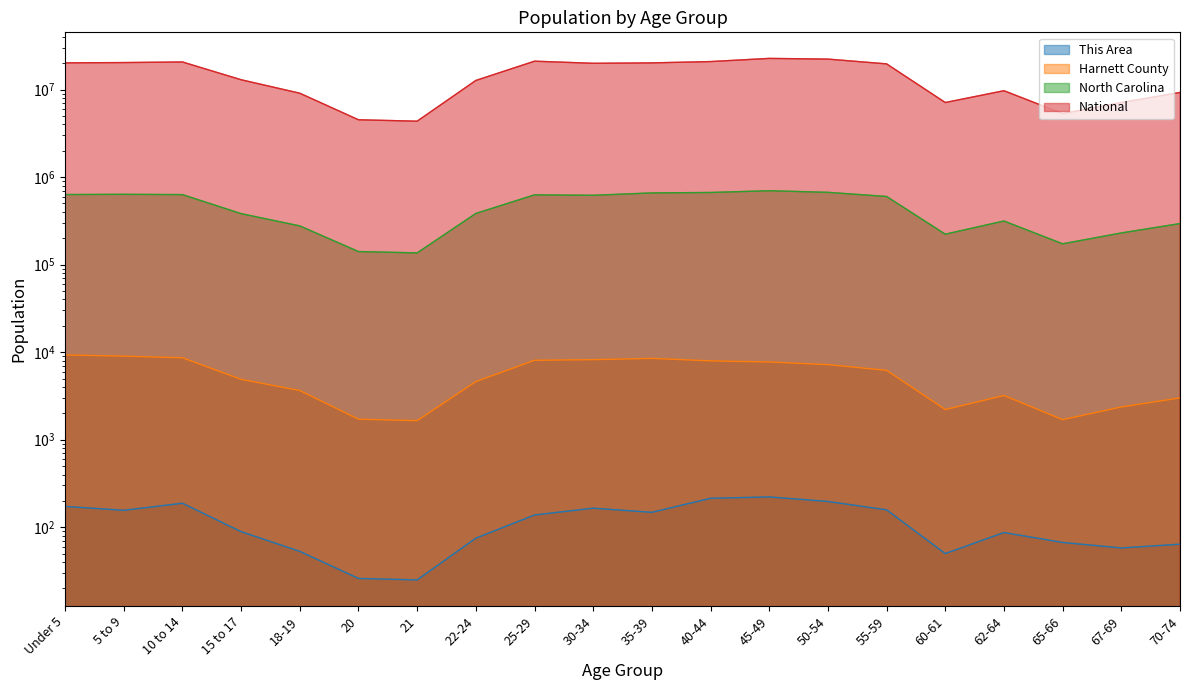

At which category is the sum across all series the highest?

45-49